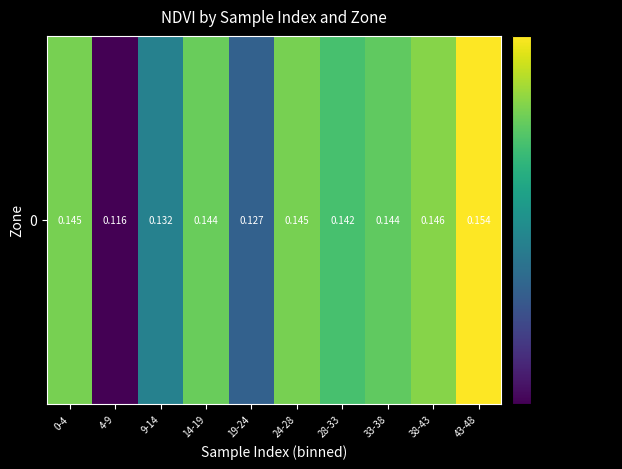

Which has a higher value, 43-48 or 14-19?

43-48